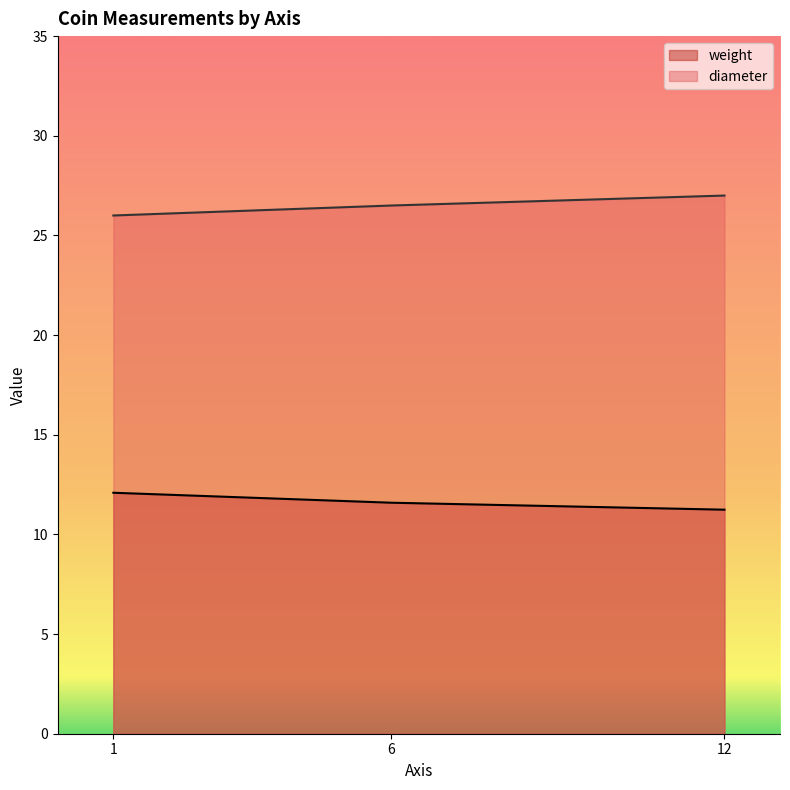

True or false: weight has a value of 6.4 at 12.

False